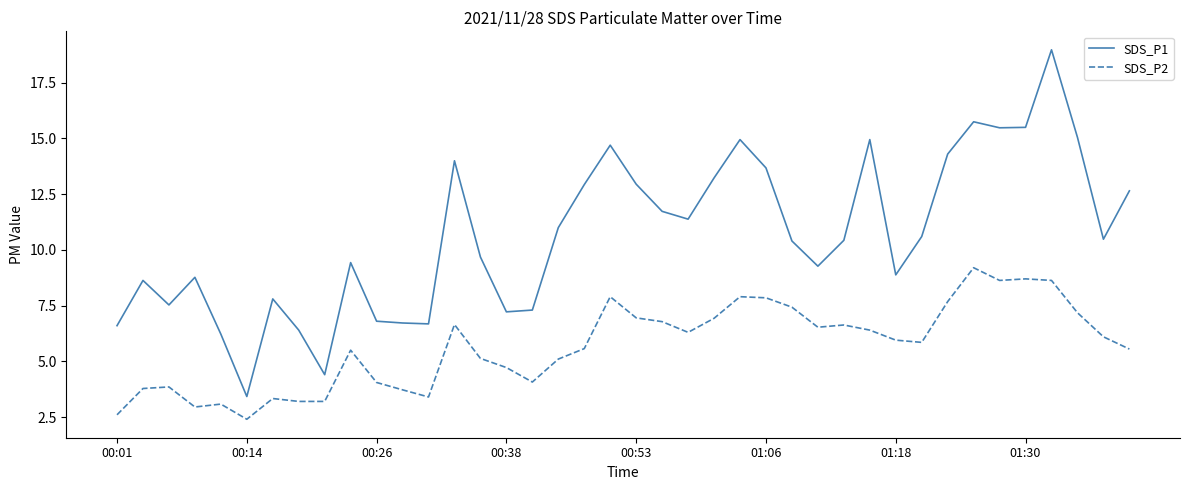

Which series has the largest total across all categories?

SDS_P1